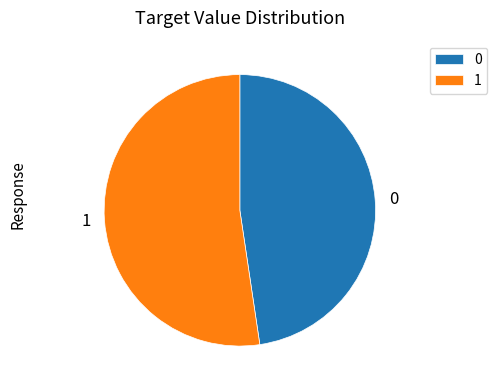

Do 1 and 0 together represent more than half of the pie?

Yes